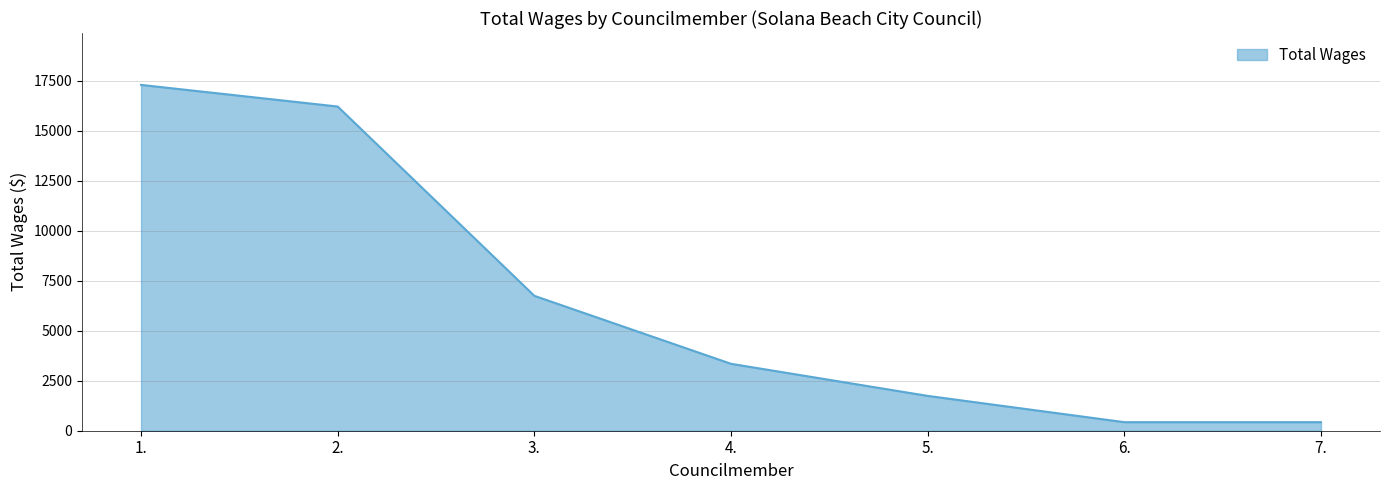

What is the sum of the values at 4. and 1.?

20644